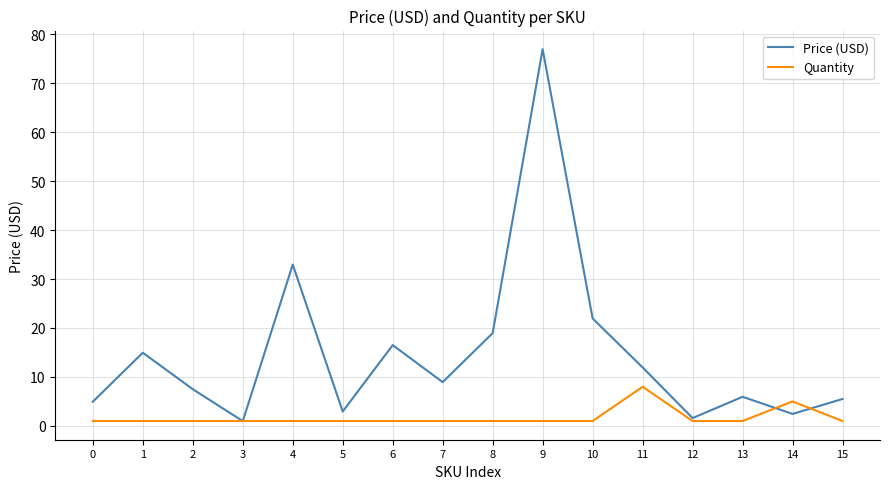

List the series in order of their peak value, lowest first.

Quantity, Price (USD)